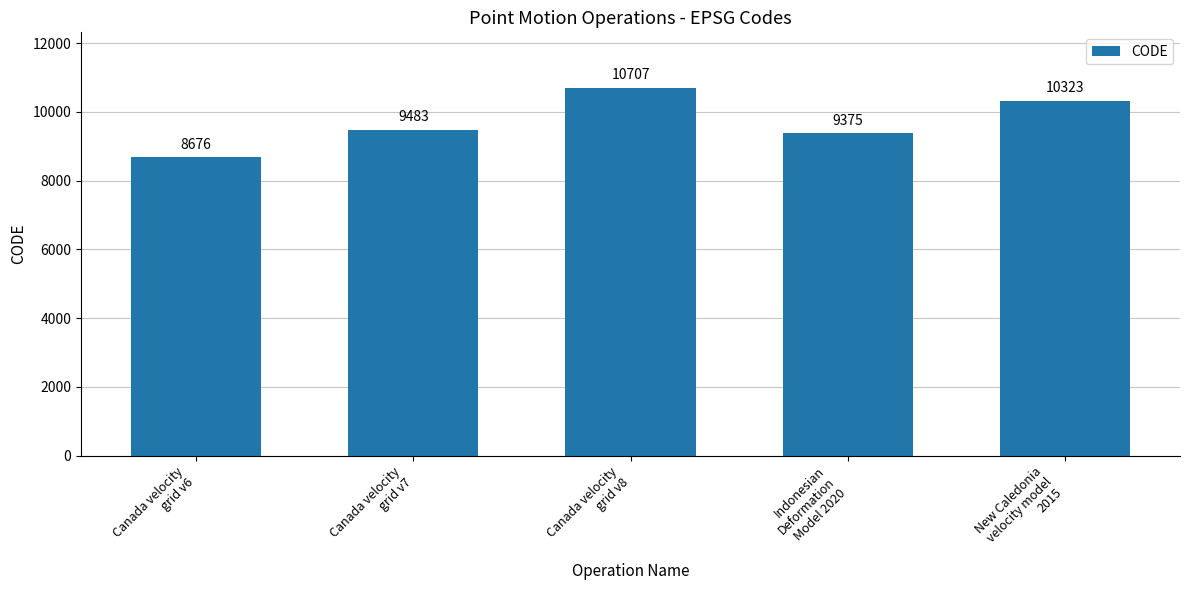

Are the bars grouped side by side (vs. stacked)?

No